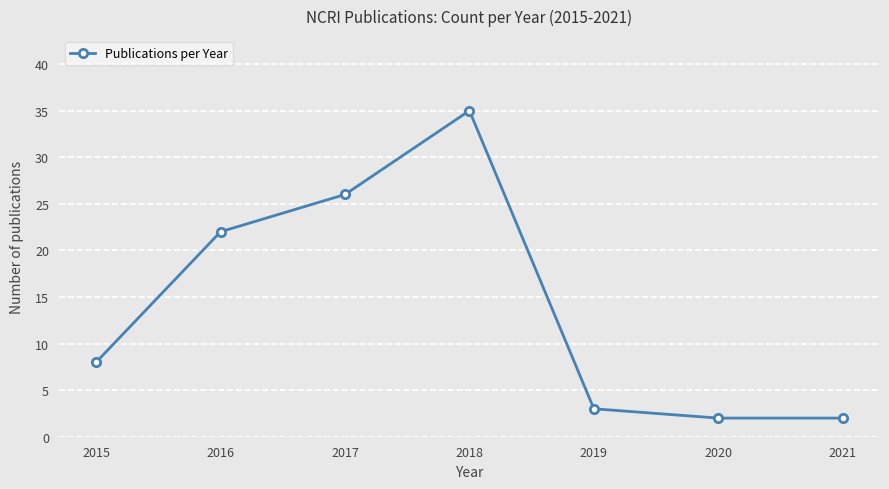

True or false: the data has more than 0 interior local peaks.

True